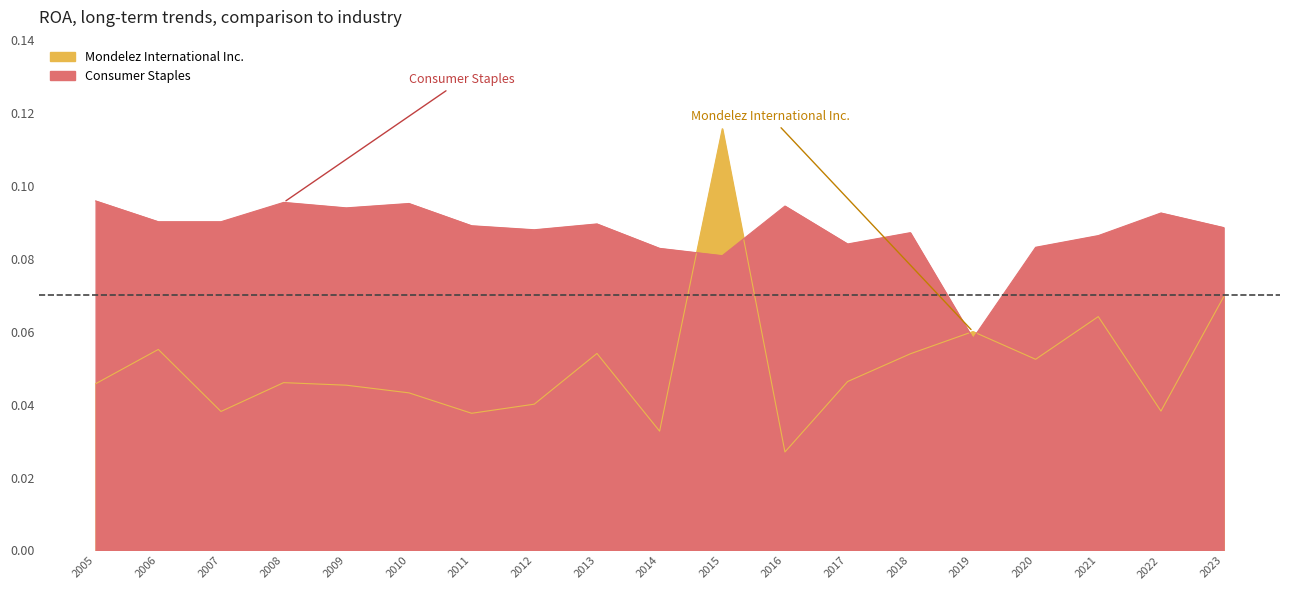

What is the maximum value for Consumer Staples?

0.1